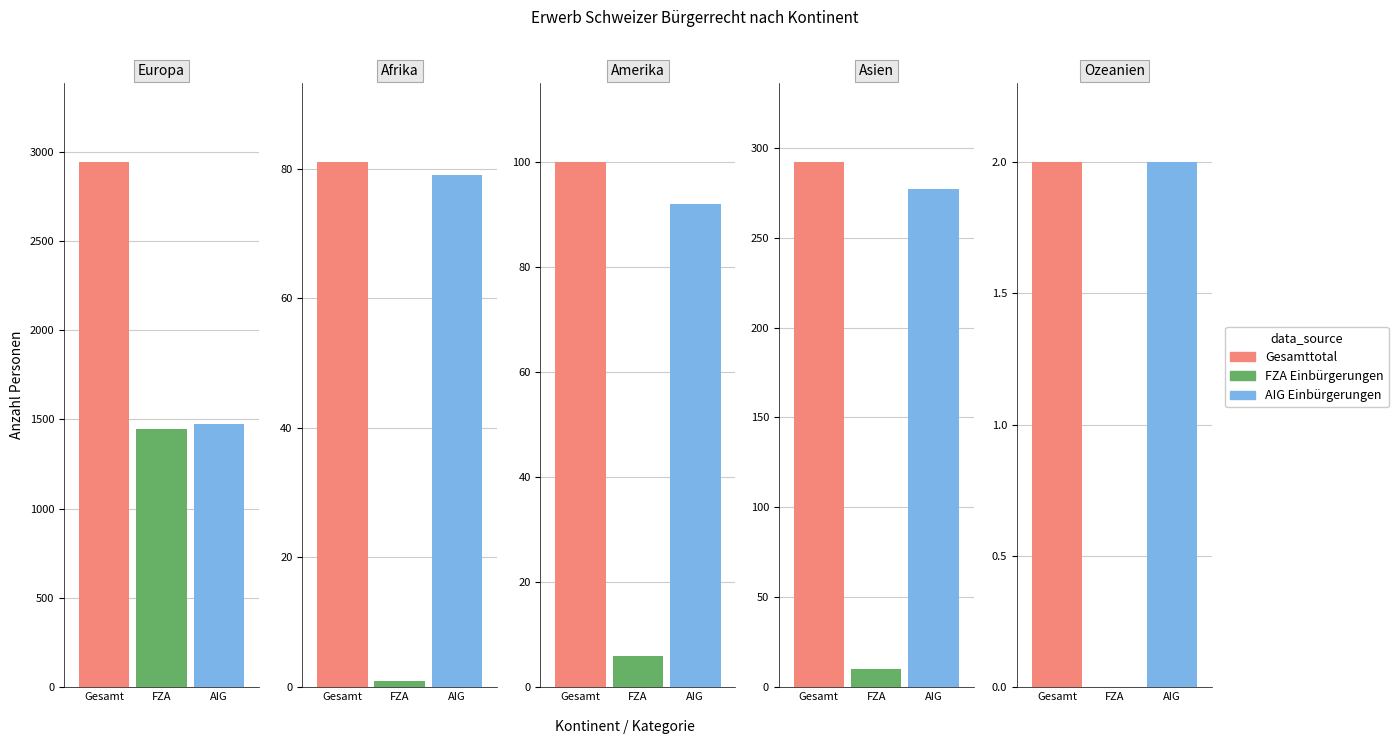

What is the difference between the highest and lowest values at 4?

2